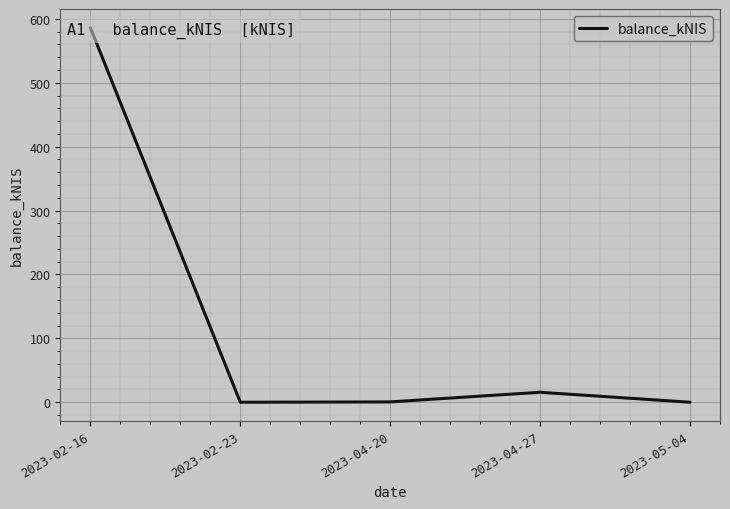

What is the label of the 4th point from the right?

2023-02-23